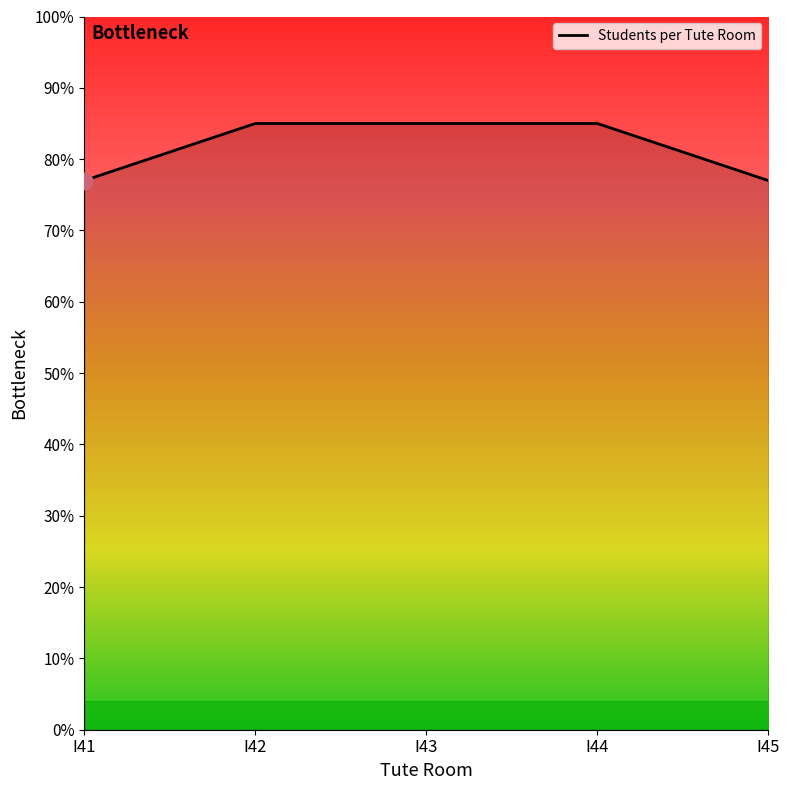

What is the ratio of the value at I45 to the value at I43?

0.9